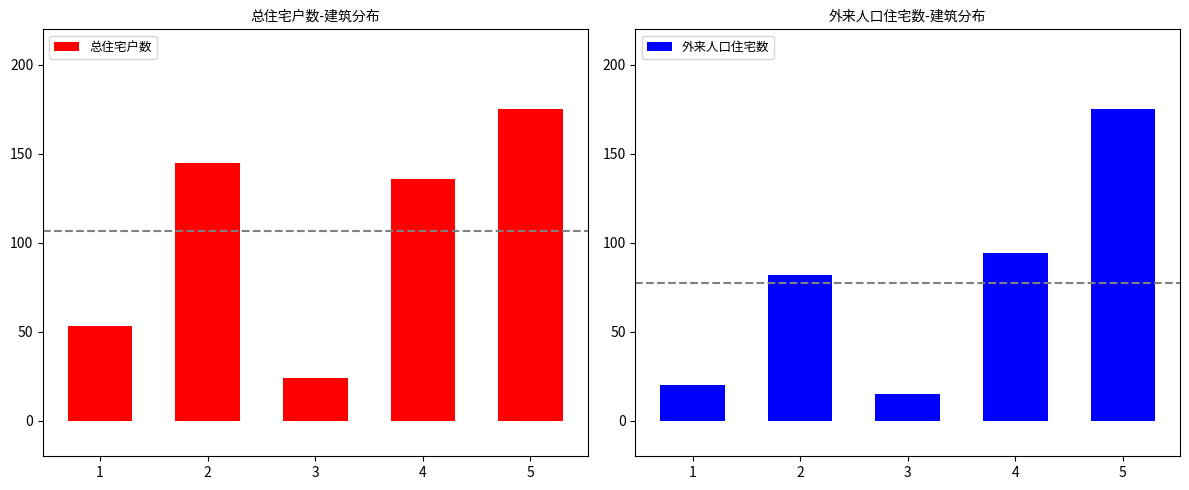

What is the spread (max minus min) of values at 1?

33